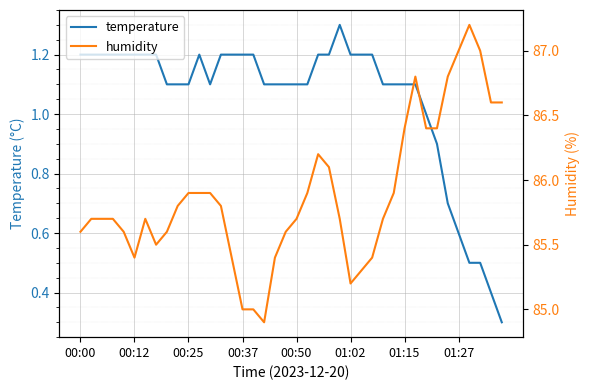

List the series in order of their overall mean, highest first.

humidity, temperature